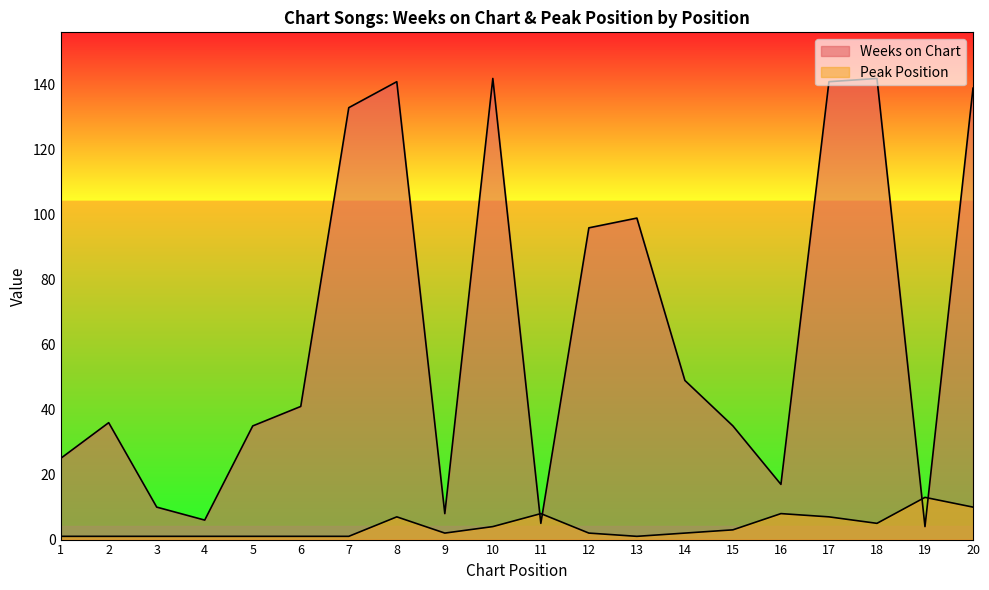

Reading left to right, list all the values displayed in this chart.

Weeks on Chart: 1=25	2=36	3=10	4=6	5=35	6=41	7=133	8=141	9=8	10=142	11=5	12=96	13=99	14=49	15=35	16=17	17=141	18=142	19=4	20=139
Peak Position: 1=1	2=1	3=1	4=1	5=1	6=1	7=1	8=7	9=2	10=4	11=8	12=2	13=1	14=2	15=3	16=8	17=7	18=5	19=13	20=10